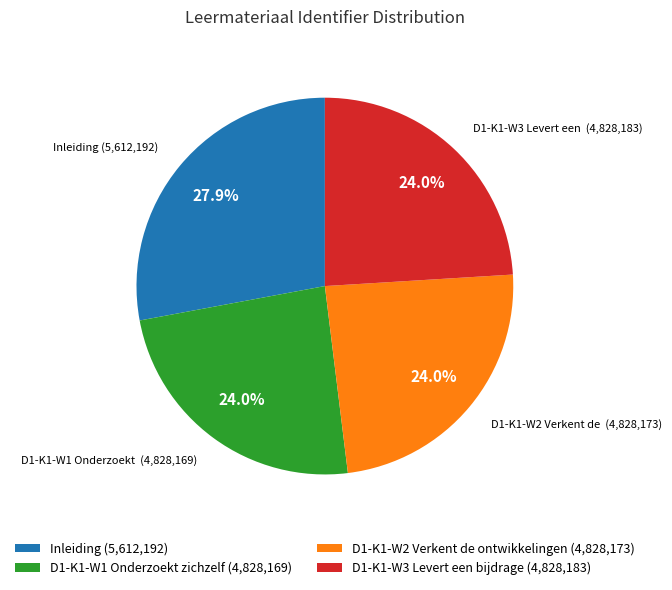

To the nearest percent, what is the difference between the largest and smallest slice percentages?

4%